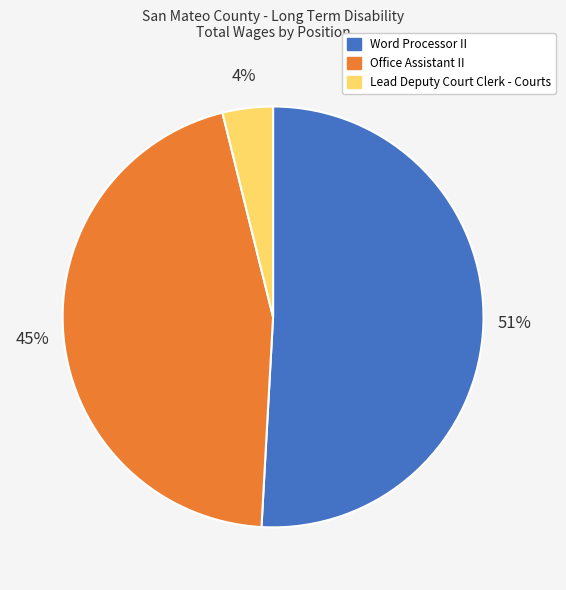

To the nearest percent, what portion does Word Processor II represent?

51%